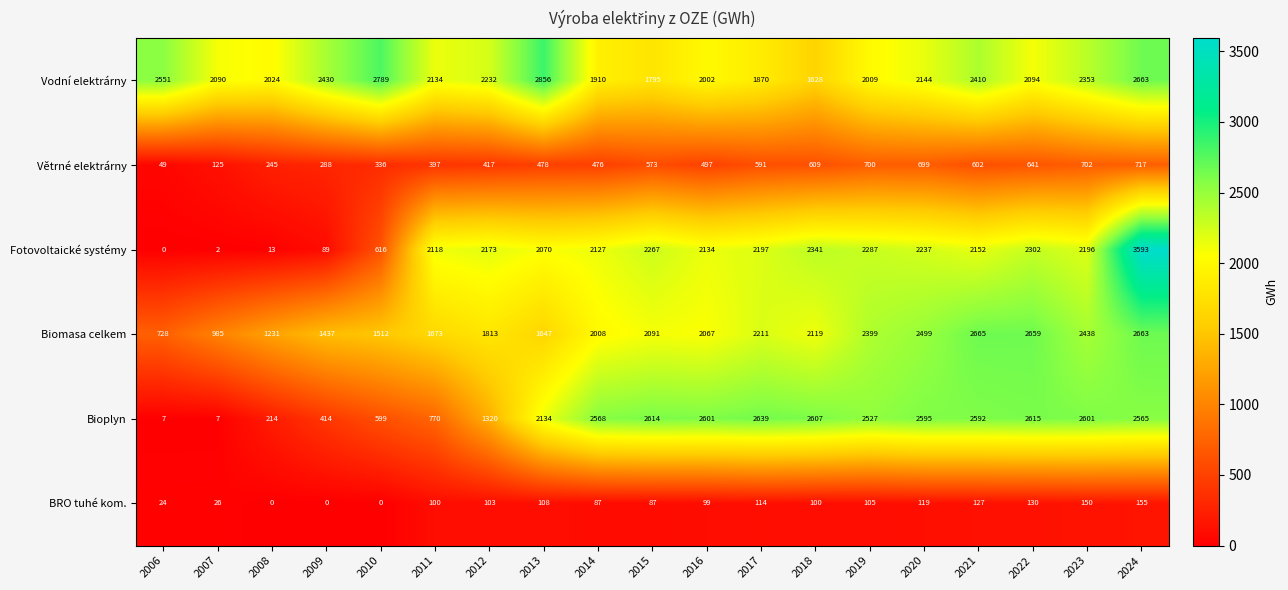

Where is Biomasa celkem nearest to the value 1696?

2011